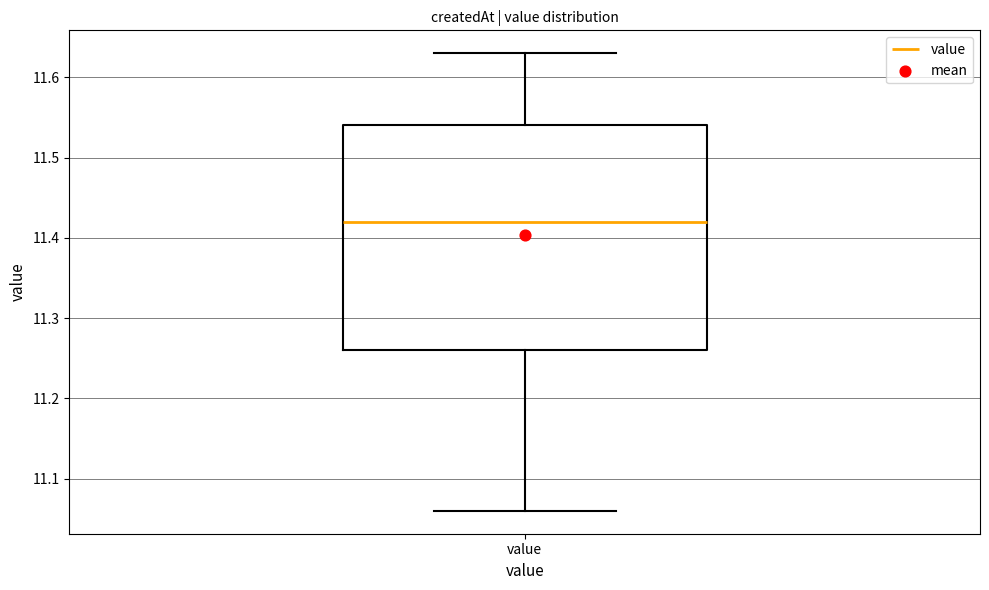

Where does the lower whisker of the box for value end on the y-axis? The values are not printed on the chart, so give them approximately, as read against the axis.

11.06